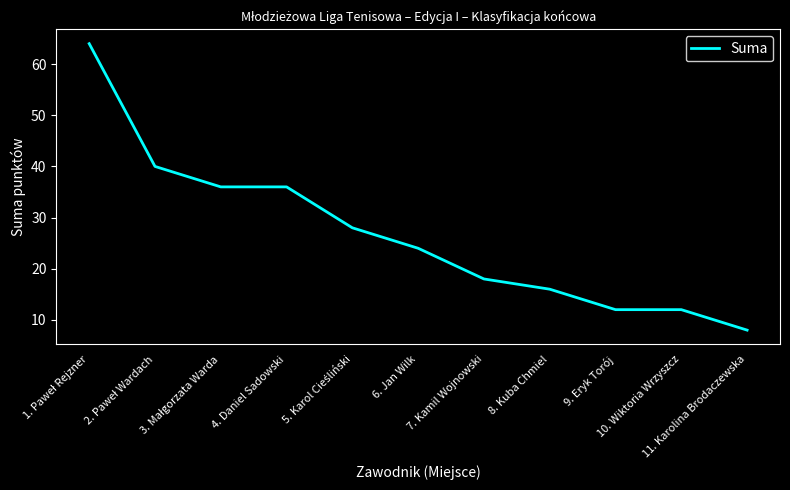

How many lines are shown in the chart?

1